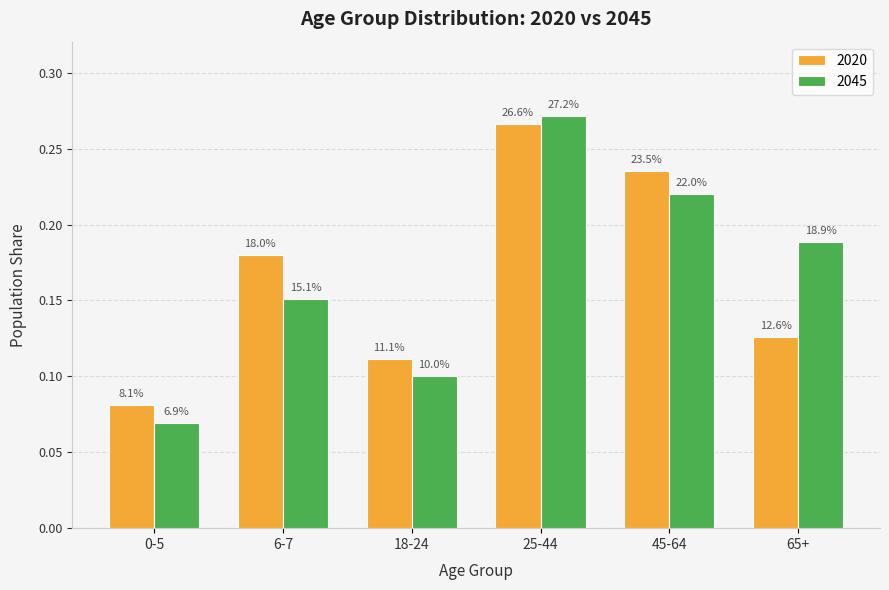

At how many categories does at least one series exceed 0?

6